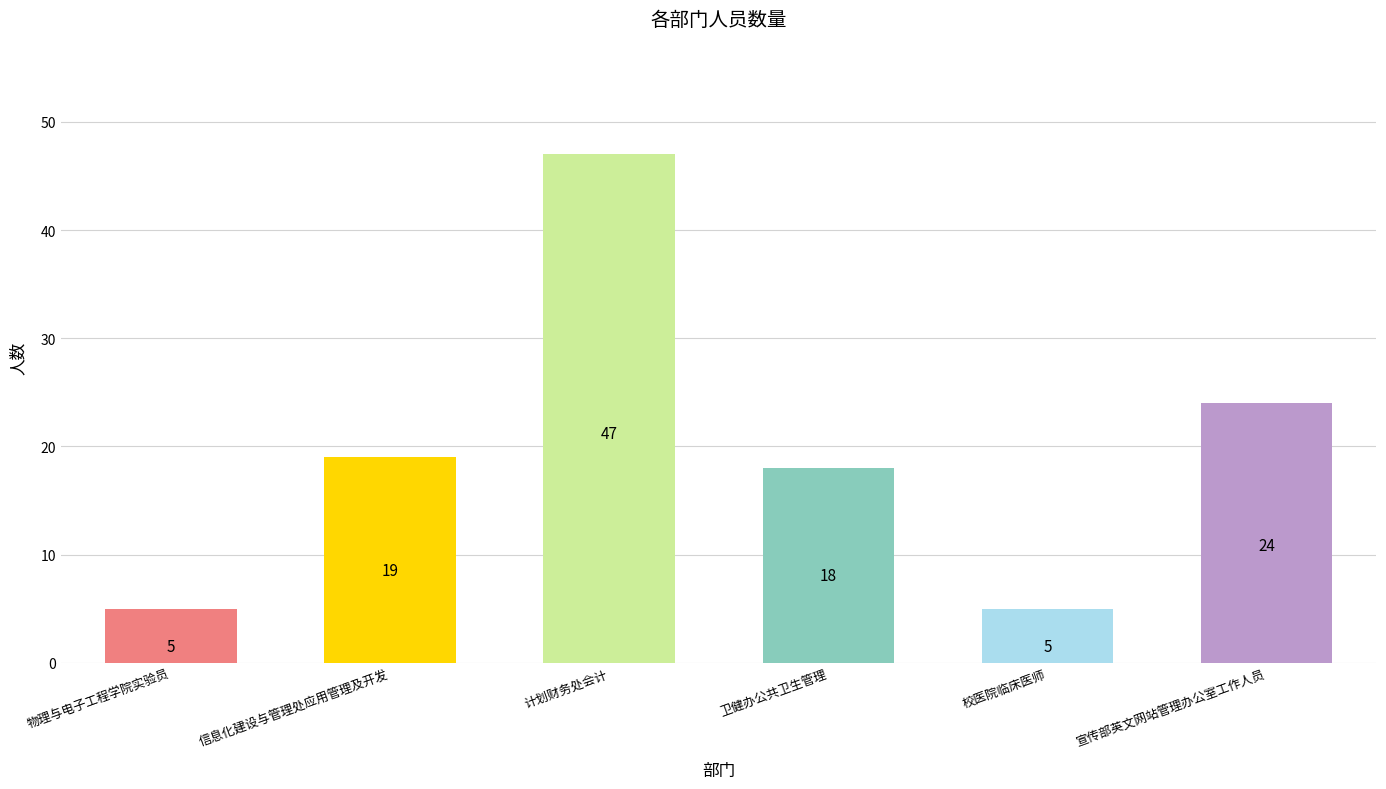

What is the sum of the values at 卫健办公共卫生管理 and 计划财务处会计?

65